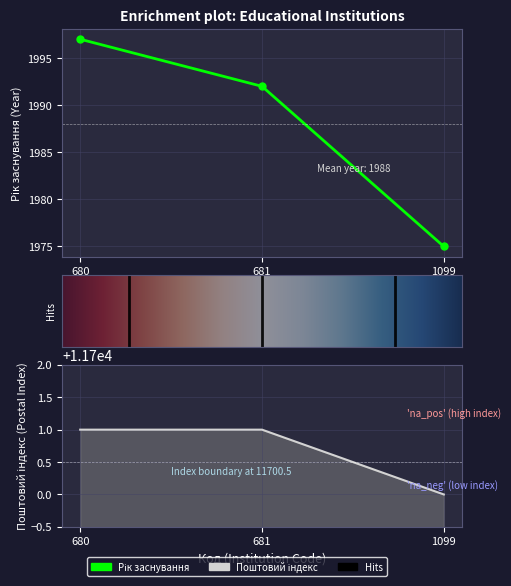

At which category is the sum across all series the highest?

680